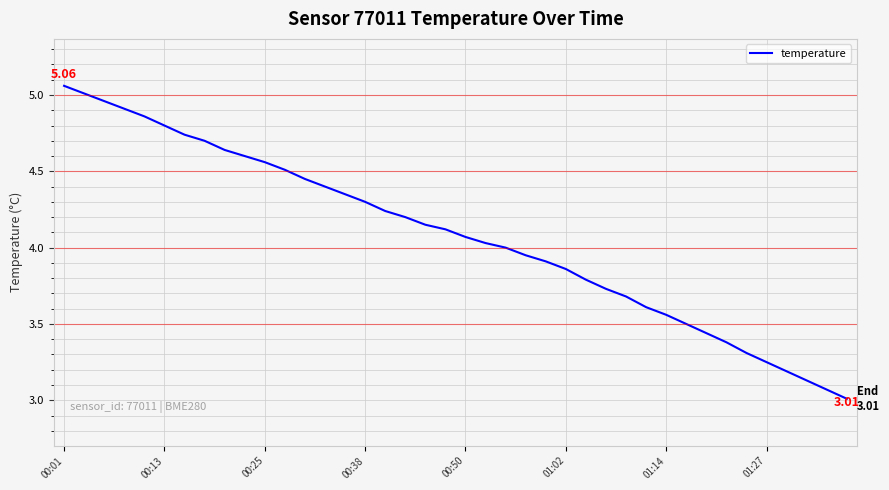

Does the chart display data point markers on the line(s)?

No